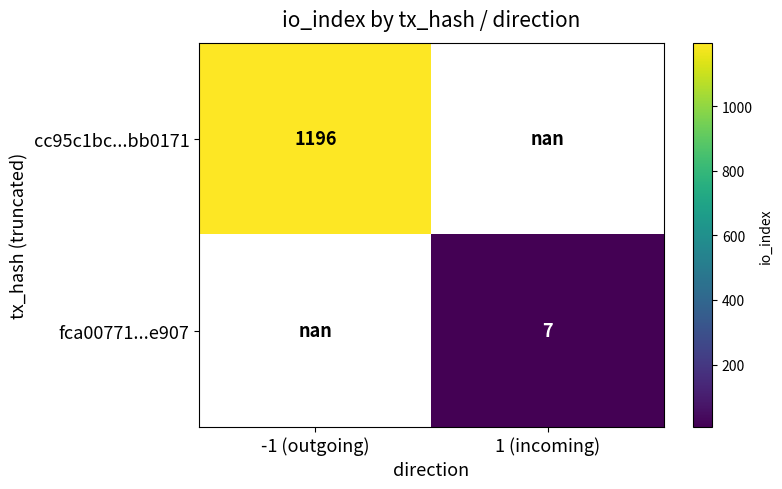

Is it true that fca00771...e907 equals 7.0 at 1 (incoming)?

True